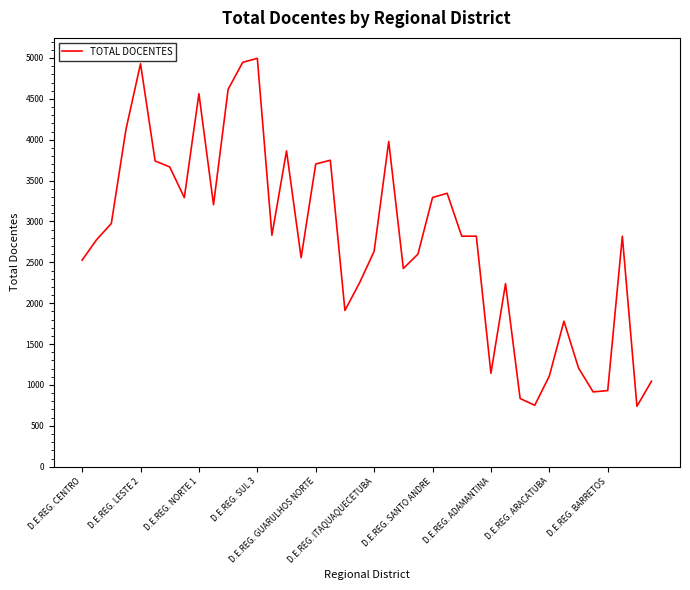

What is the difference between the maximum and minimum values?

4257